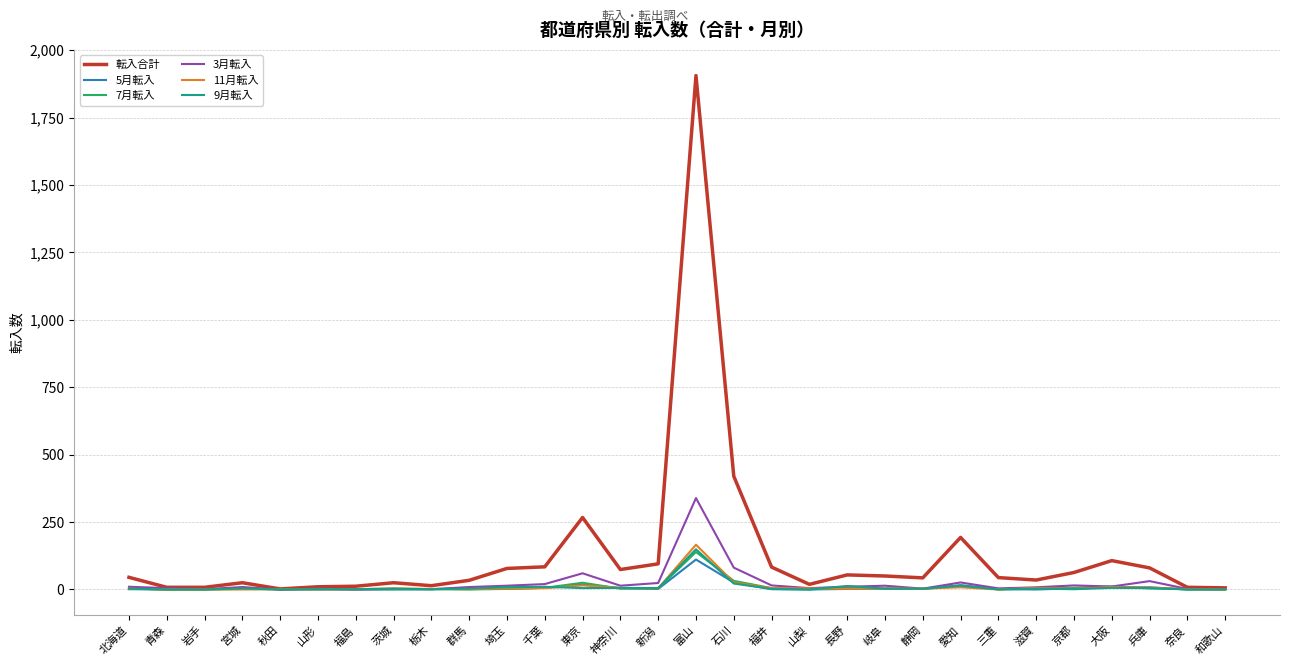

Which series has the largest range (max minus min)?

転入合計